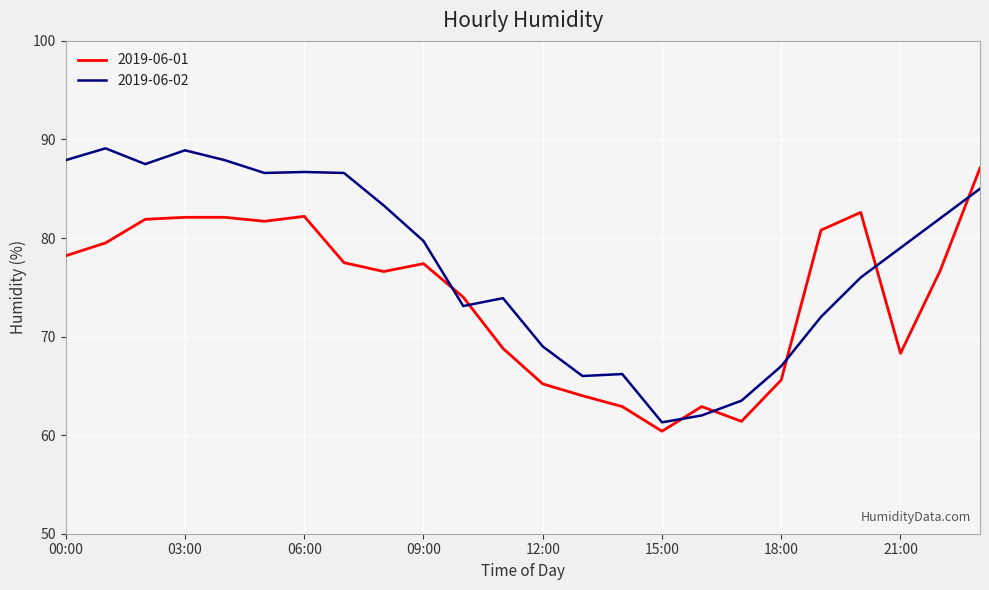

What is the maximum value for 2019-06-02?

89.1